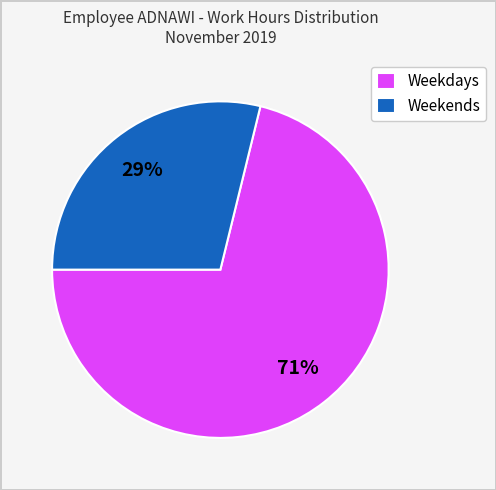

Rank the categories by value from highest to lowest.

Weekdays, Weekends